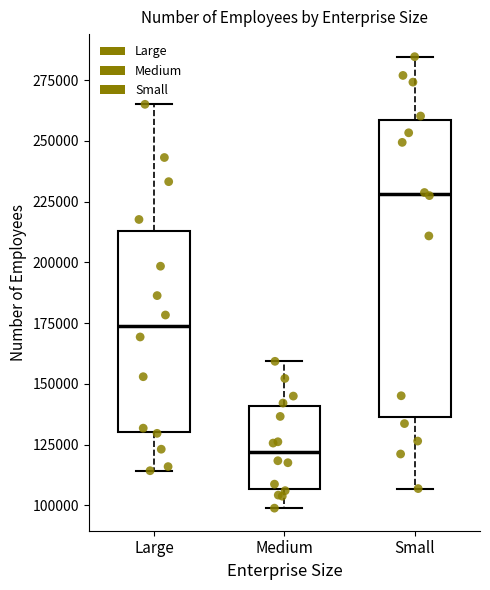

Which box's median line is the lowest?

Medium